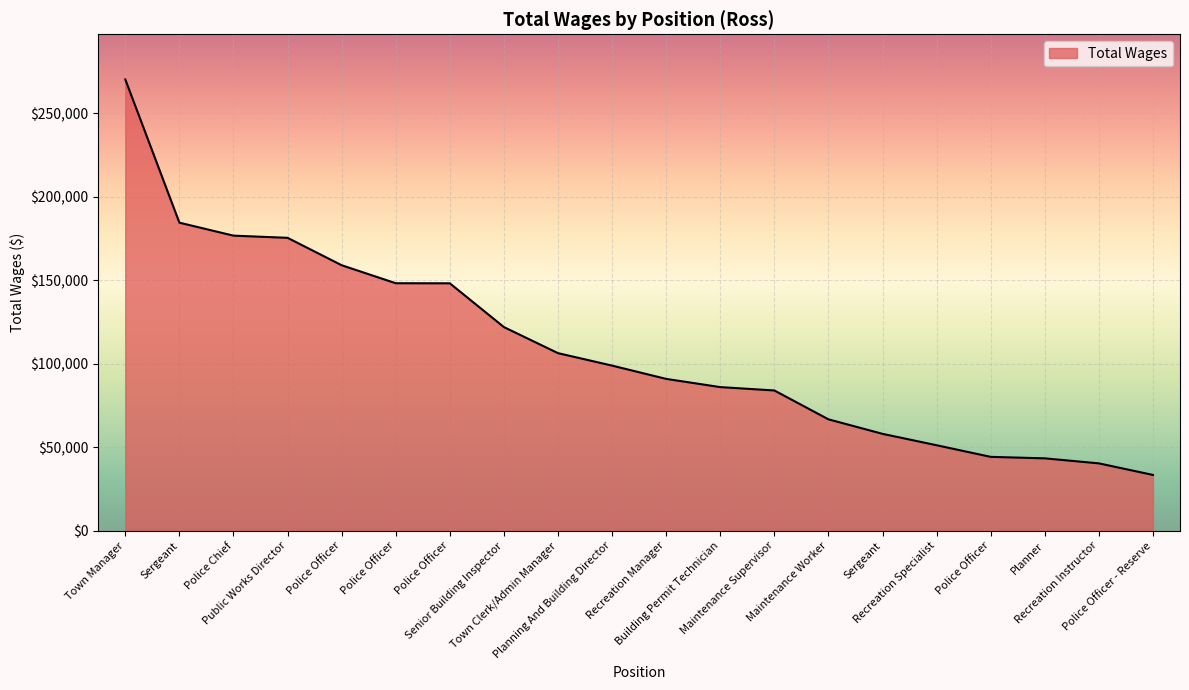

Does the chart have visible grid lines?

Yes